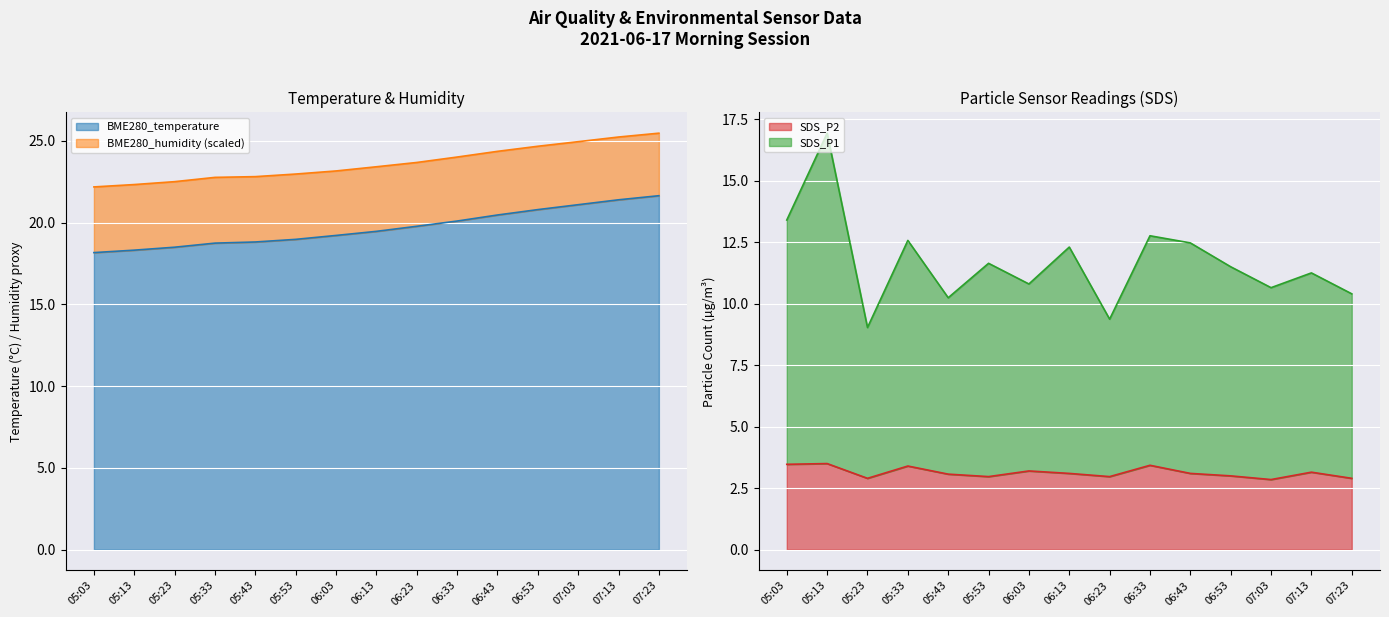

What is the lowest value of the SDS_P2 series?

2.9